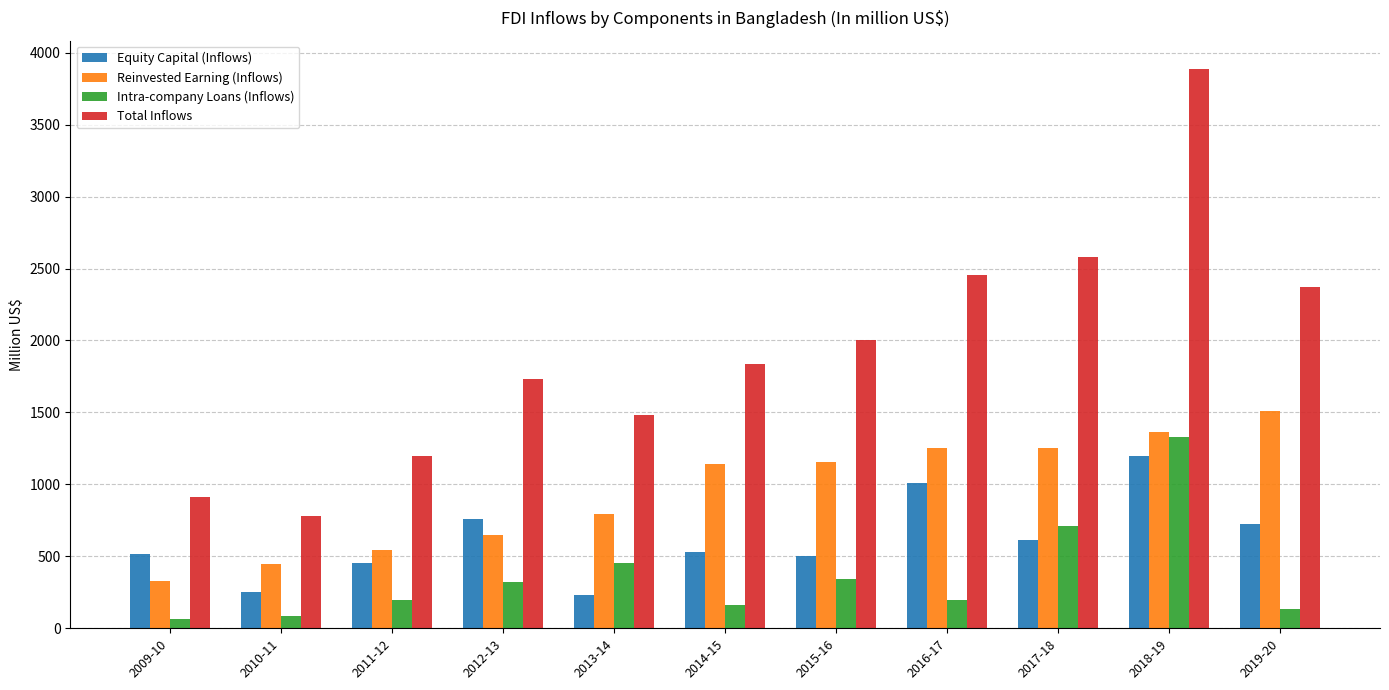

What is the lowest value of the Reinvested Earning (Inflows) series?

331.1